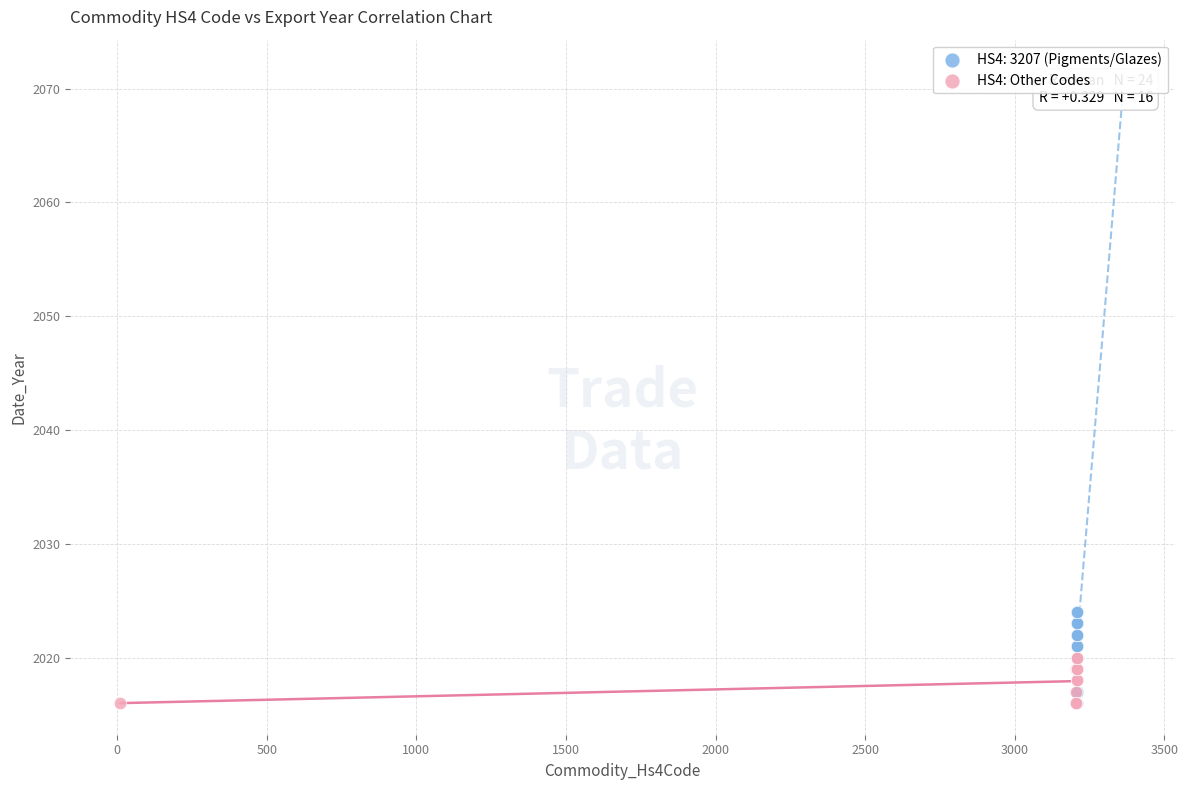

Which series reaches the maximum Y coordinate?

HS4: 3207 (Pigments/Glazes)